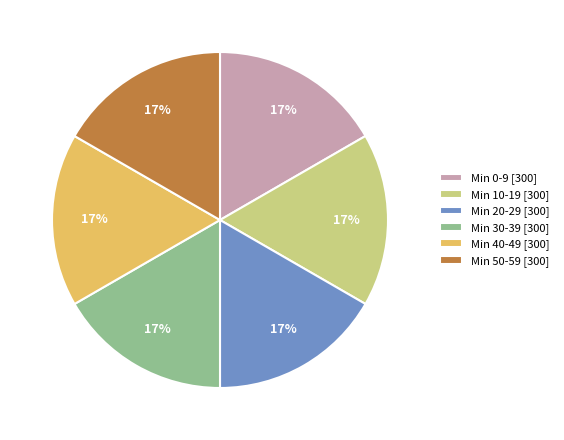

What is the ratio of the value at Min 40-49 [300] to the value at Min 20-29 [300]?

1.0